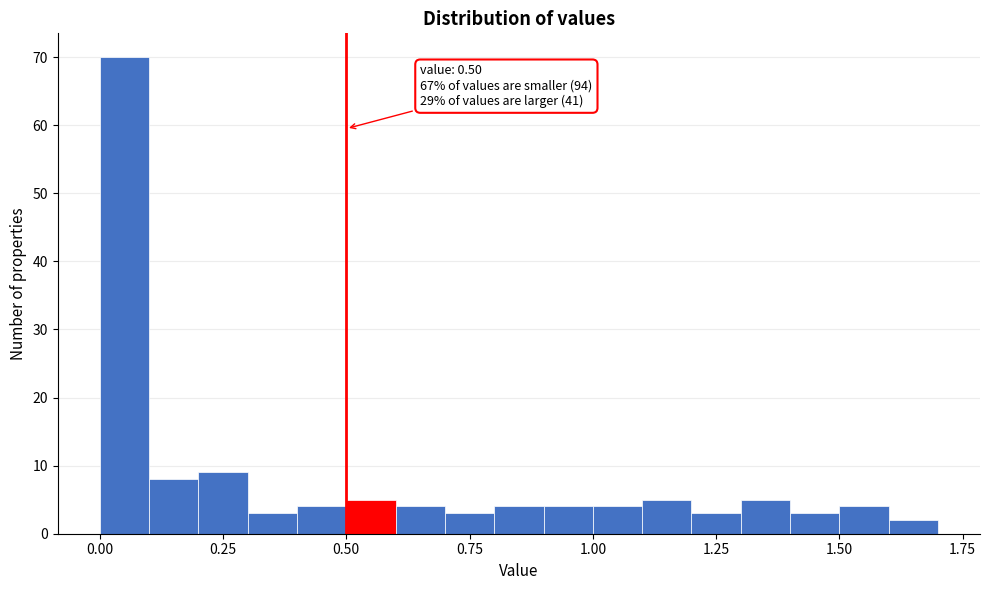

Read against the x-axis, roughly where is the centre of the tallest bar?

0.05